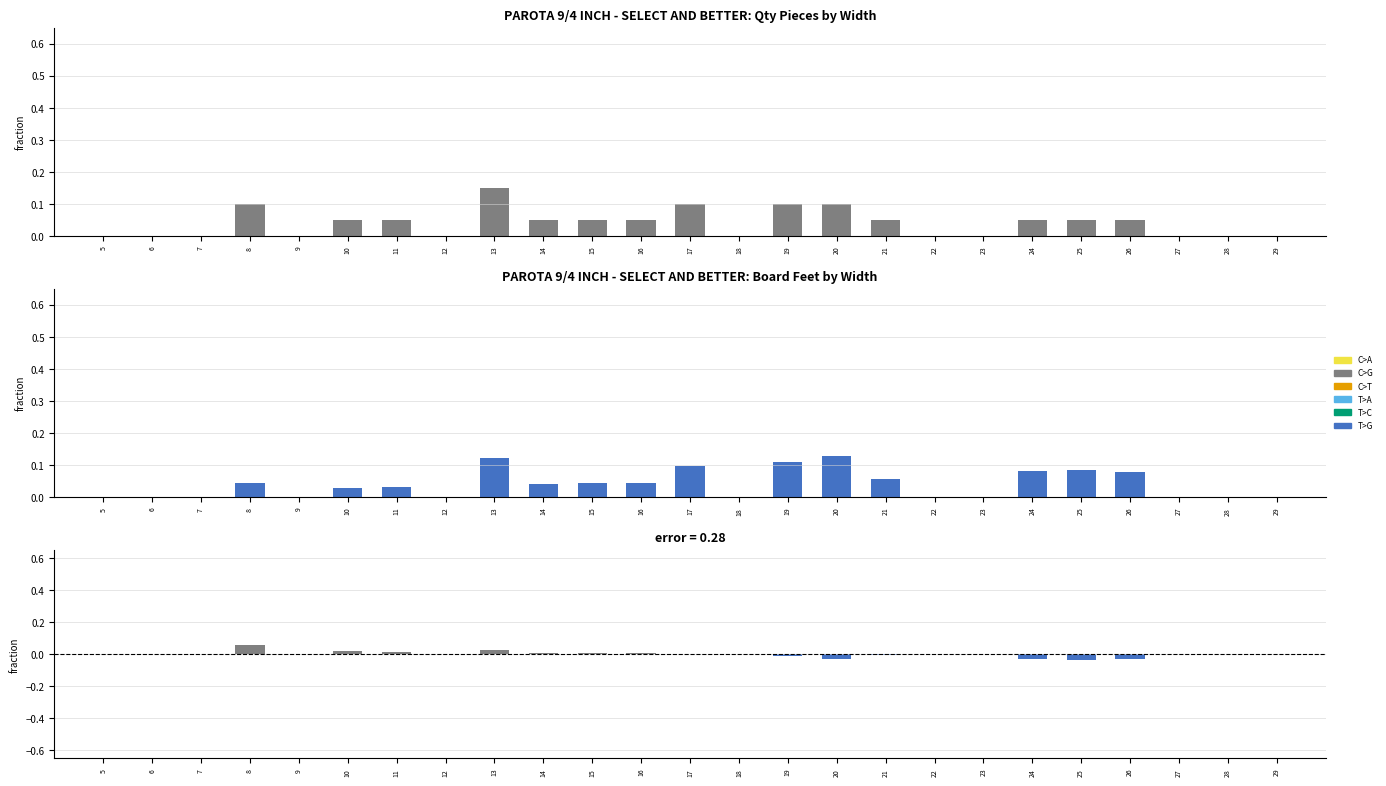

Between 28 and 29, which series saw the biggest shift?

Qty Pieces/by width